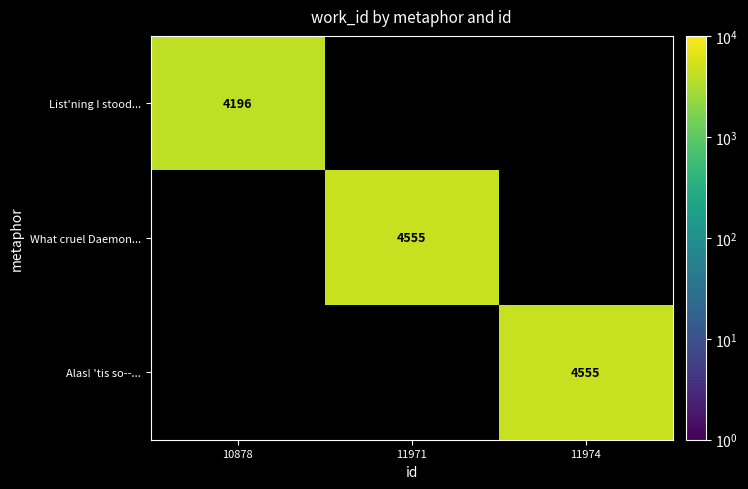

The Alas! 'tis so--... series shows 7593 at 11974. True or false?

False